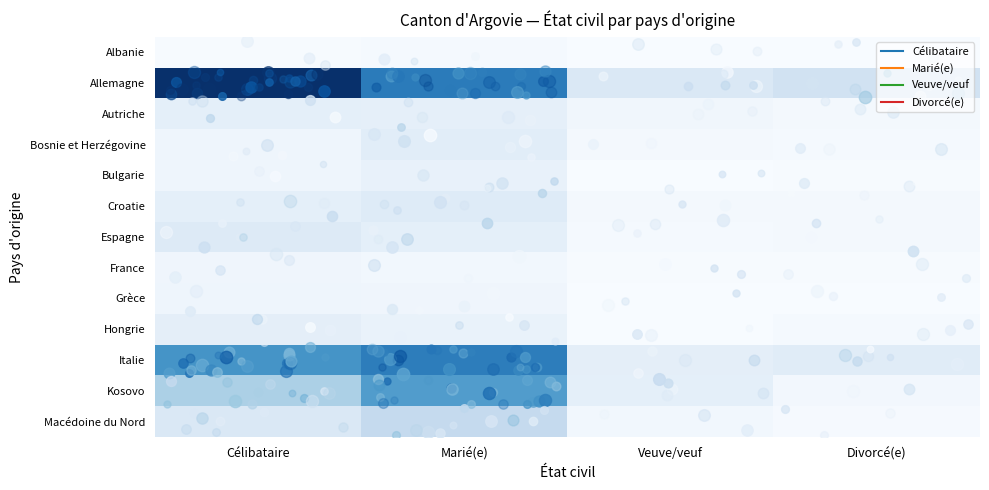

At Célibataire, list the series in order from largest to smallest.

Allemagne, Italie, Kosovo, Macédoine du Nord, Espagne, Hongrie, Autriche, Croatie, Bulgarie, Bosnie et Herzégovine, Grèce, France, Albanie